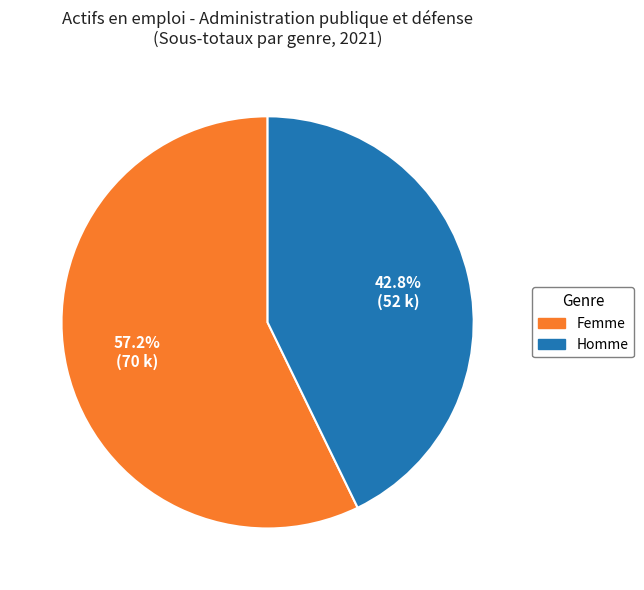

True or false: Homme accounts for 43% of the total.

True